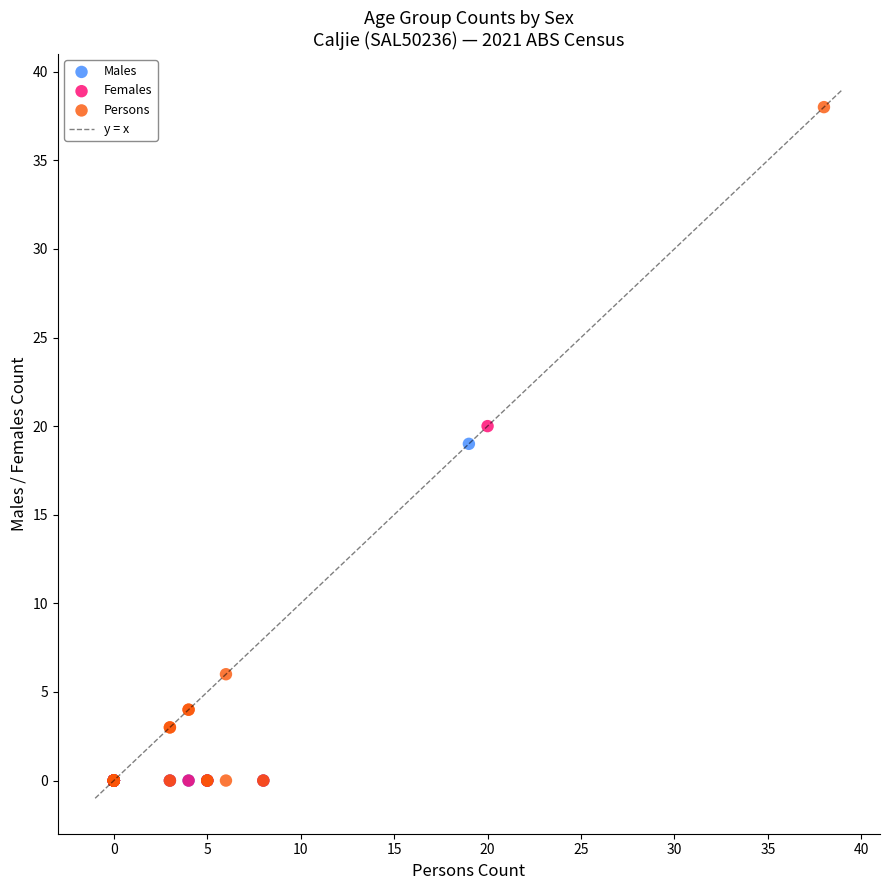

Which series reaches the maximum Y coordinate?

Persons